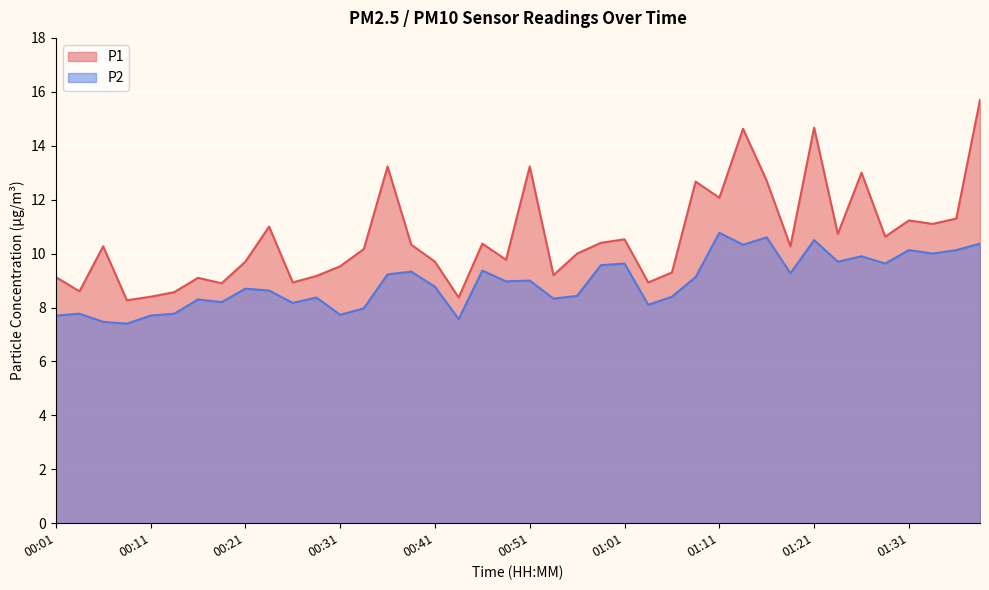

Reading left to right, list all the values displayed in this chart.

P1: 00:01=9.1	00:04=8.6	00:06=10.3	00:09=8.3	00:11=8.4	00:14=8.6	00:16=9.1	00:19=8.9	00:21=9.7	00:24=11.0	00:26=8.9	00:29=9.2	00:31=9.5	00:34=10.2	00:36=13.2	00:38=10.3	00:41=9.7	00:43=8.4	00:46=10.4	00:48=9.8	00:51=13.2	00:53=9.2	00:56=10.0	00:58=10.4	01:01=10.5	01:03=8.9	01:06=9.3	01:08=12.7	01:11=12.1	01:13=14.6	01:16=12.7	01:18=10.3	01:21=14.7	01:23=10.7	01:26=13.0	01:28=10.6	01:31=11.2	01:33=11.1	01:36=11.3	01:38=15.7
P2: 00:01=7.7	00:04=7.8	00:06=7.5	00:09=7.4	00:11=7.7	00:14=7.8	00:16=8.3	00:19=8.2	00:21=8.7	00:24=8.6	00:26=8.2	00:29=8.4	00:31=7.7	00:34=8.0	00:36=9.2	00:38=9.3	00:41=8.8	00:43=7.6	00:46=9.4	00:48=9.0	00:51=9.0	00:53=8.3	00:56=8.4	00:58=9.6	01:01=9.6	01:03=8.1	01:06=8.4	01:08=9.1	01:11=10.8	01:13=10.3	01:16=10.6	01:18=9.3	01:21=10.5	01:23=9.7	01:26=9.9	01:28=9.6	01:31=10.1	01:33=10.0	01:36=10.1	01:38=10.4